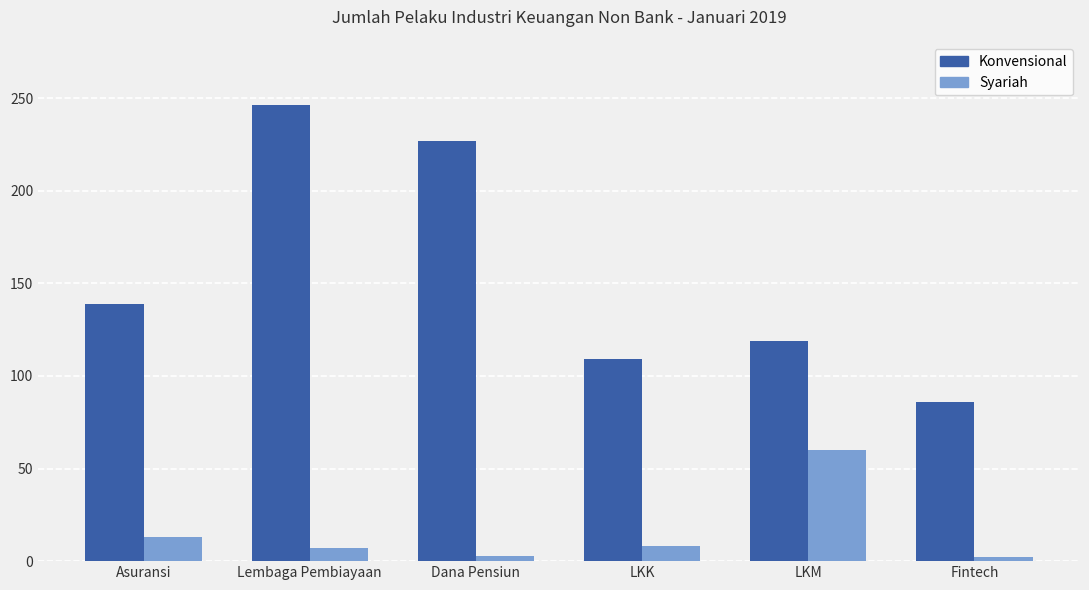

How many bars are there in each group?

2